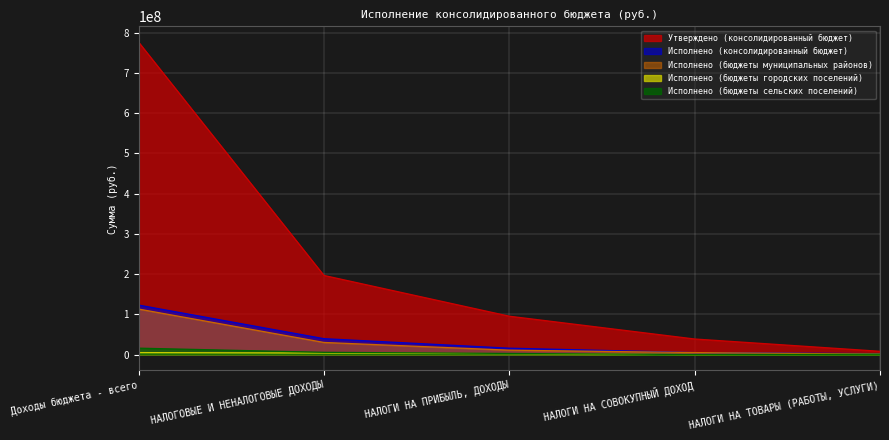

How many data points does each series have?

5